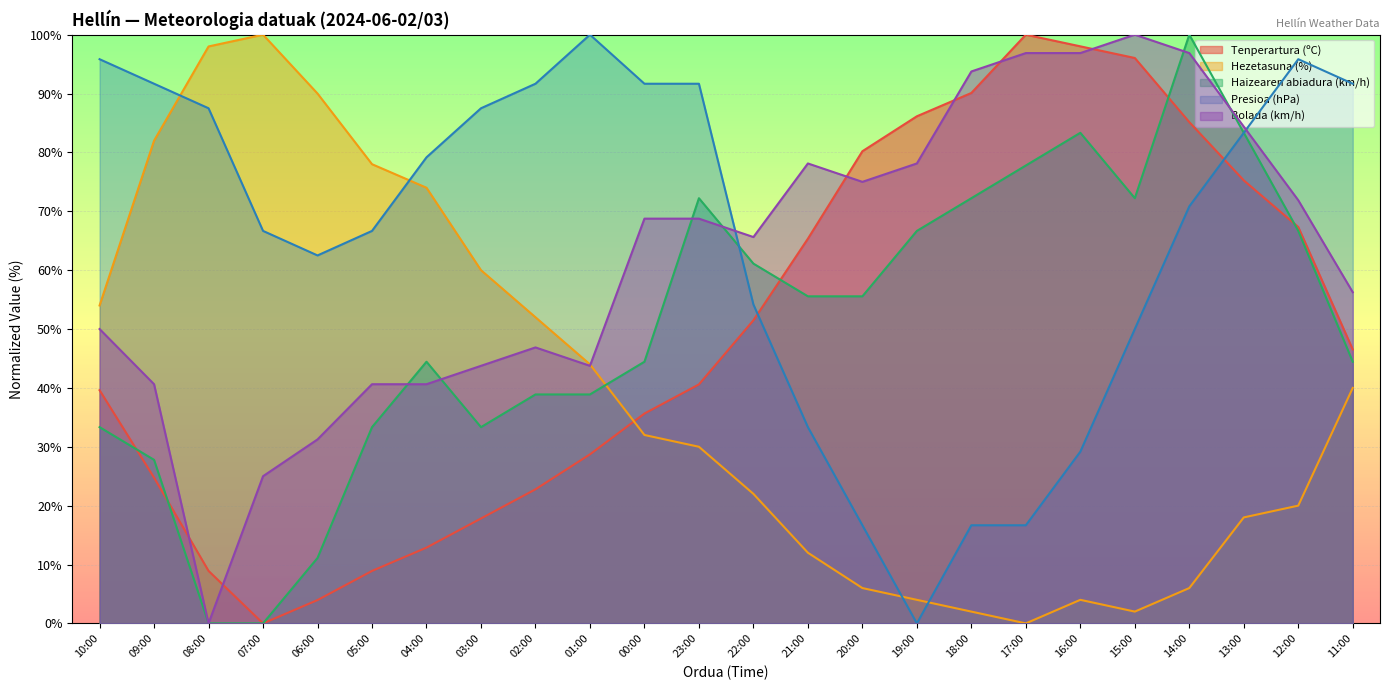

What is the total value across all series at 06:00?

198.8